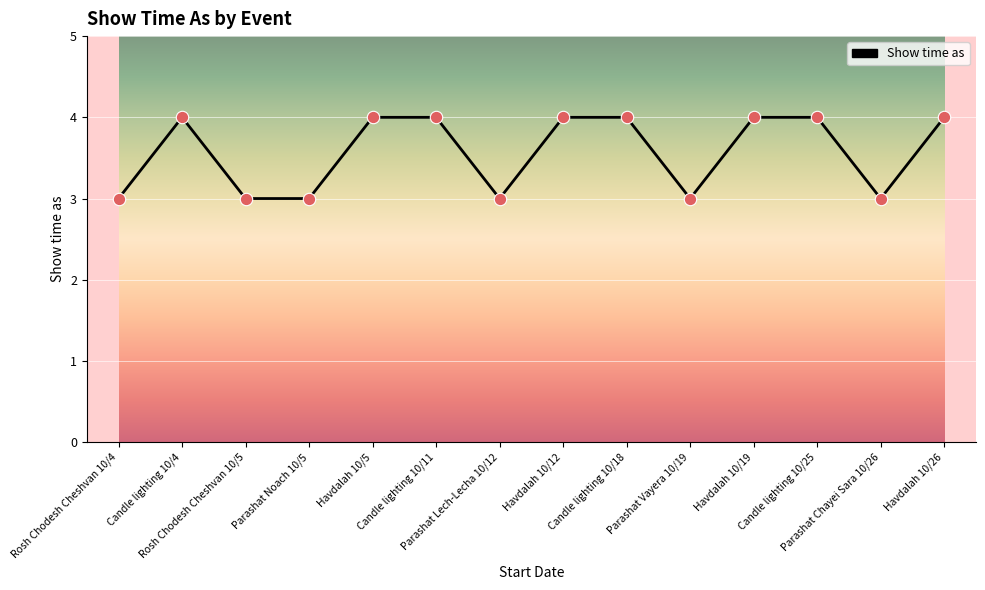

What is the minimum value shown in the chart?

3